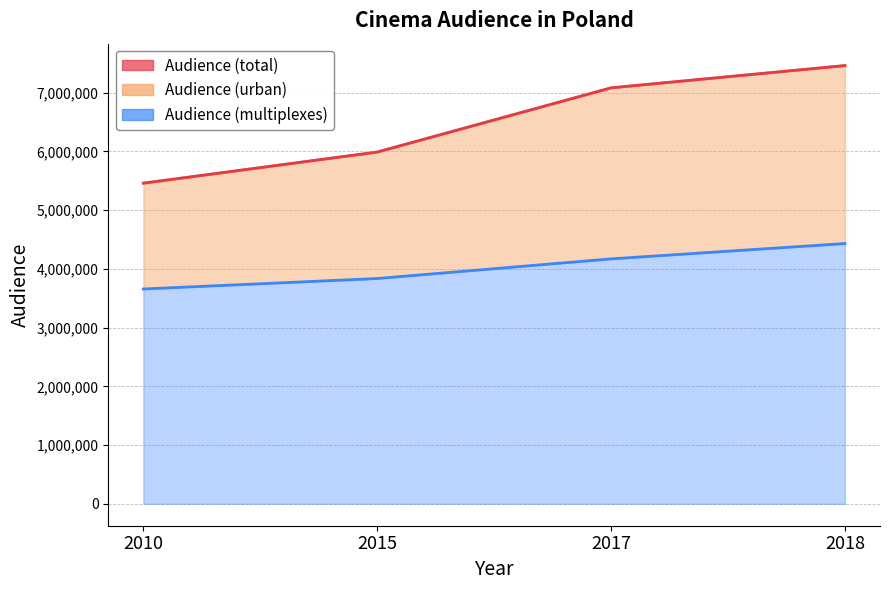

At which label does Audience (urban) first exceed 7083317?

2018